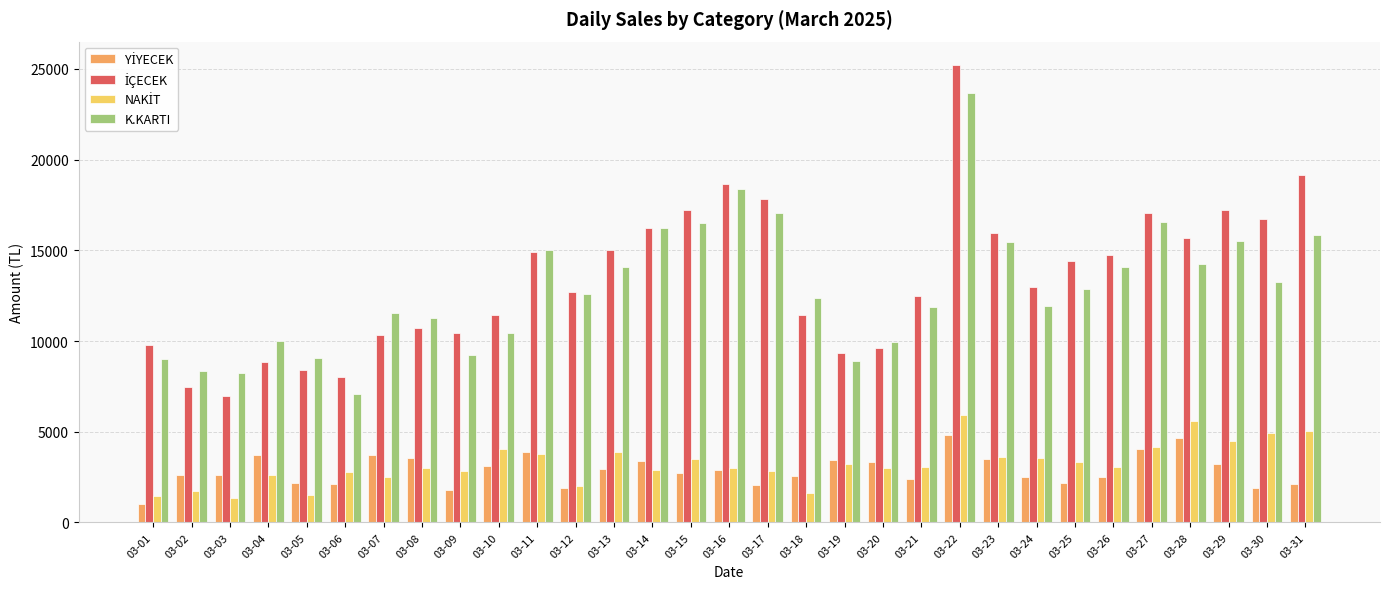

What is the spread (max minus min) of values at 03-12?

10790.5